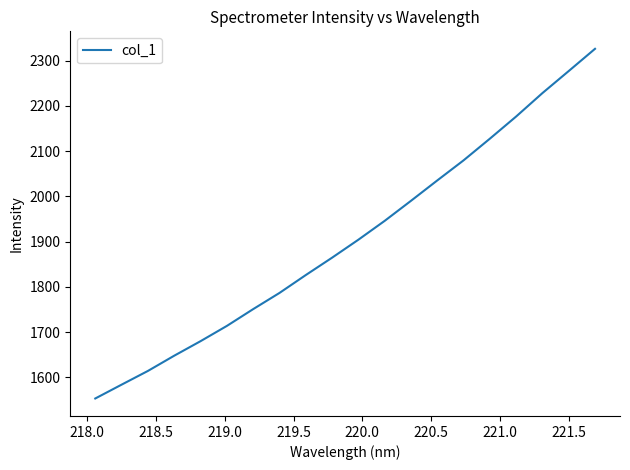

How many series are shown in this chart?

1